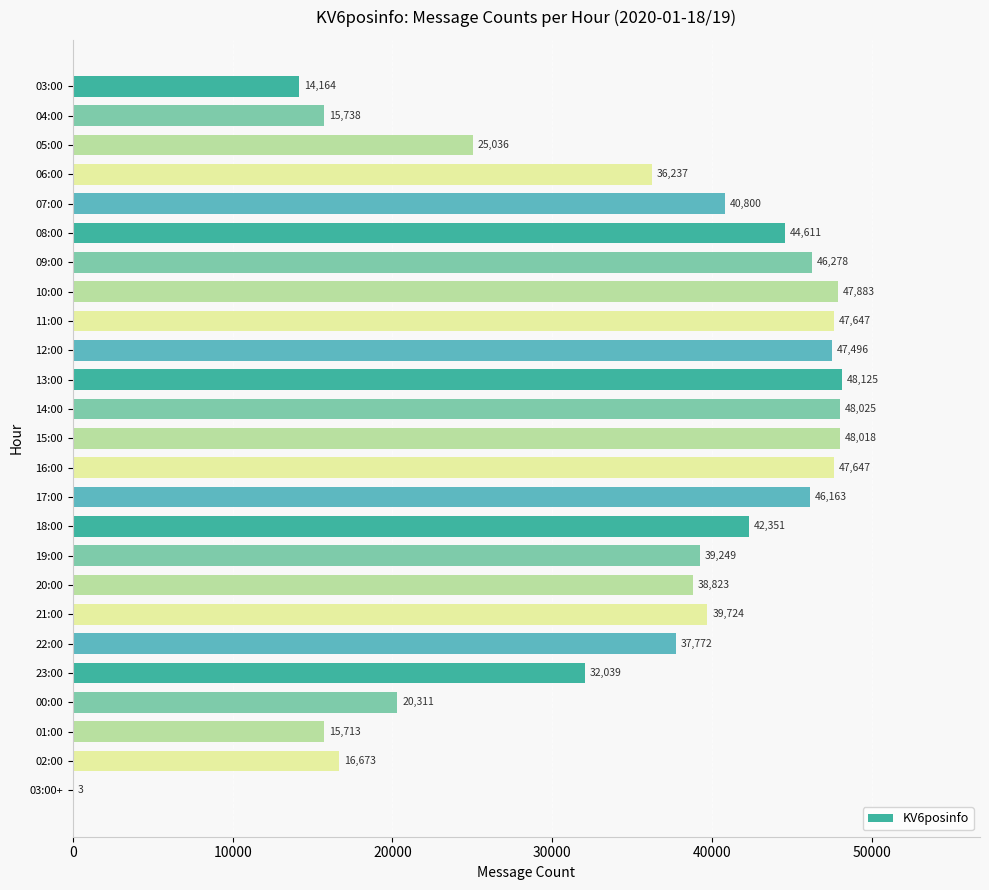

Reading top to bottom, list all the values displayed in this chart.

03:00=14164	04:00=15738	05:00=25036	06:00=36237	07:00=40800	08:00=44611	09:00=46278	10:00=47883	11:00=47647	12:00=47496	13:00=48125	14:00=48025	15:00=48018	16:00=47647	17:00=46163	18:00=42351	19:00=39249	20:00=38823	21:00=39724	22:00=37772	23:00=32039	00:00=20311	01:00=15713	02:00=16673	03:00+=3